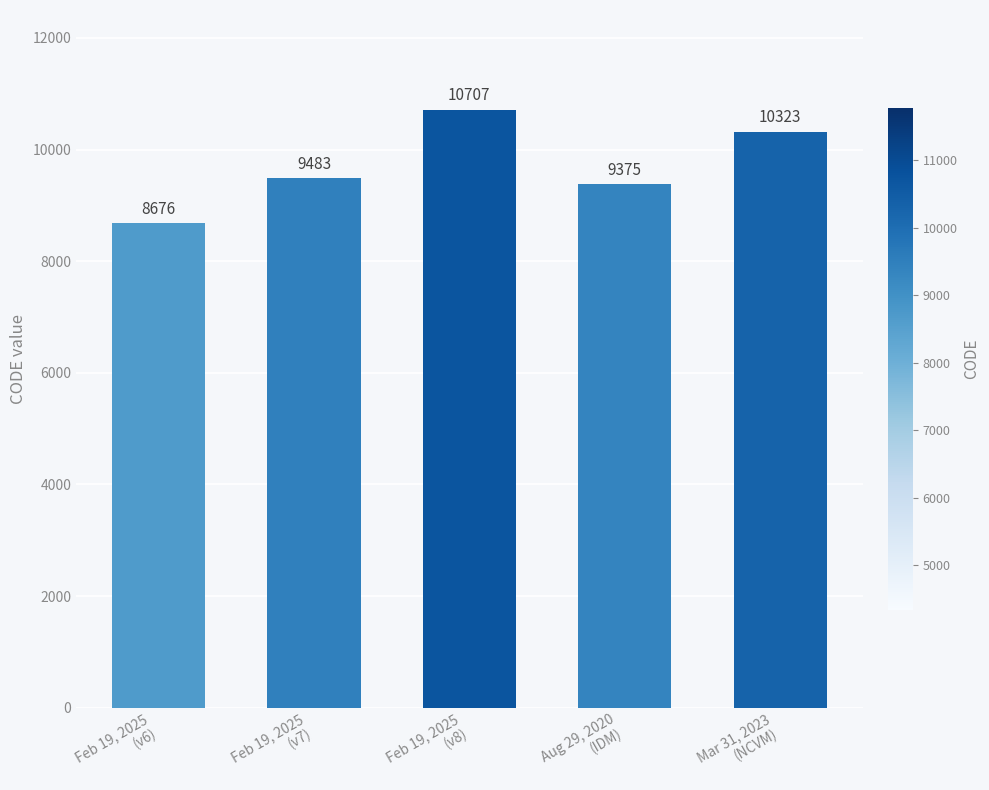

What is the sum of the values at Feb 19, 2025
(v7) and Aug 29, 2020
(IDM)?

18858